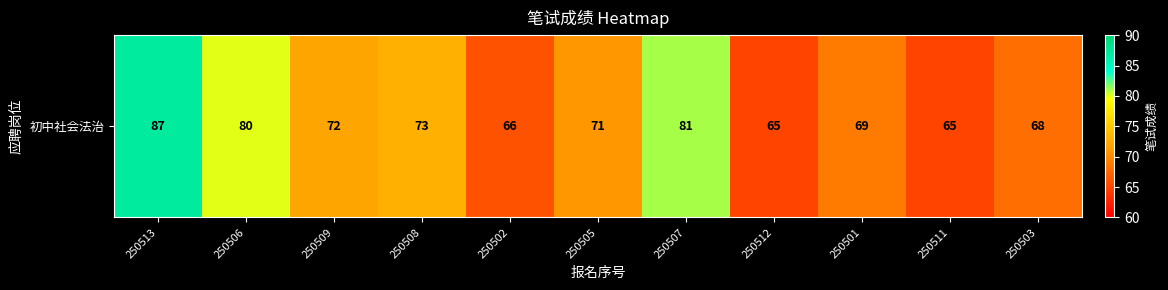

Read the value at 250506.

80